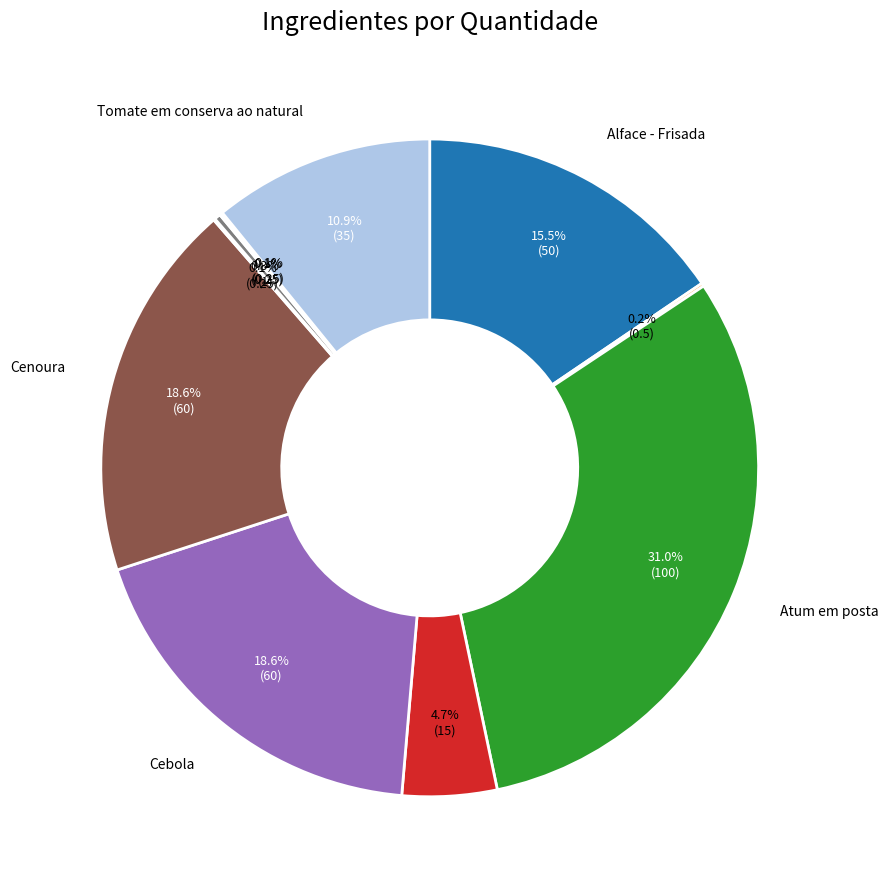

Is there a majority slice in this chart?

No